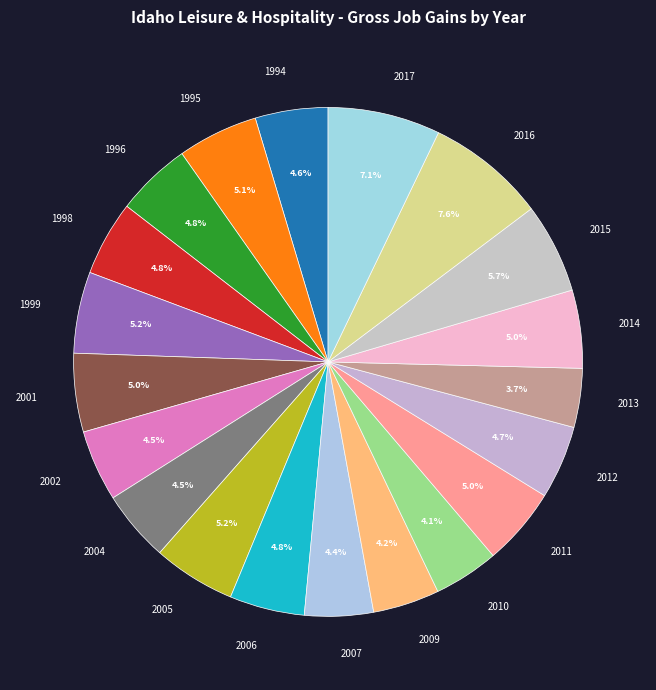

Does 1995 represent more than half of the total?

No